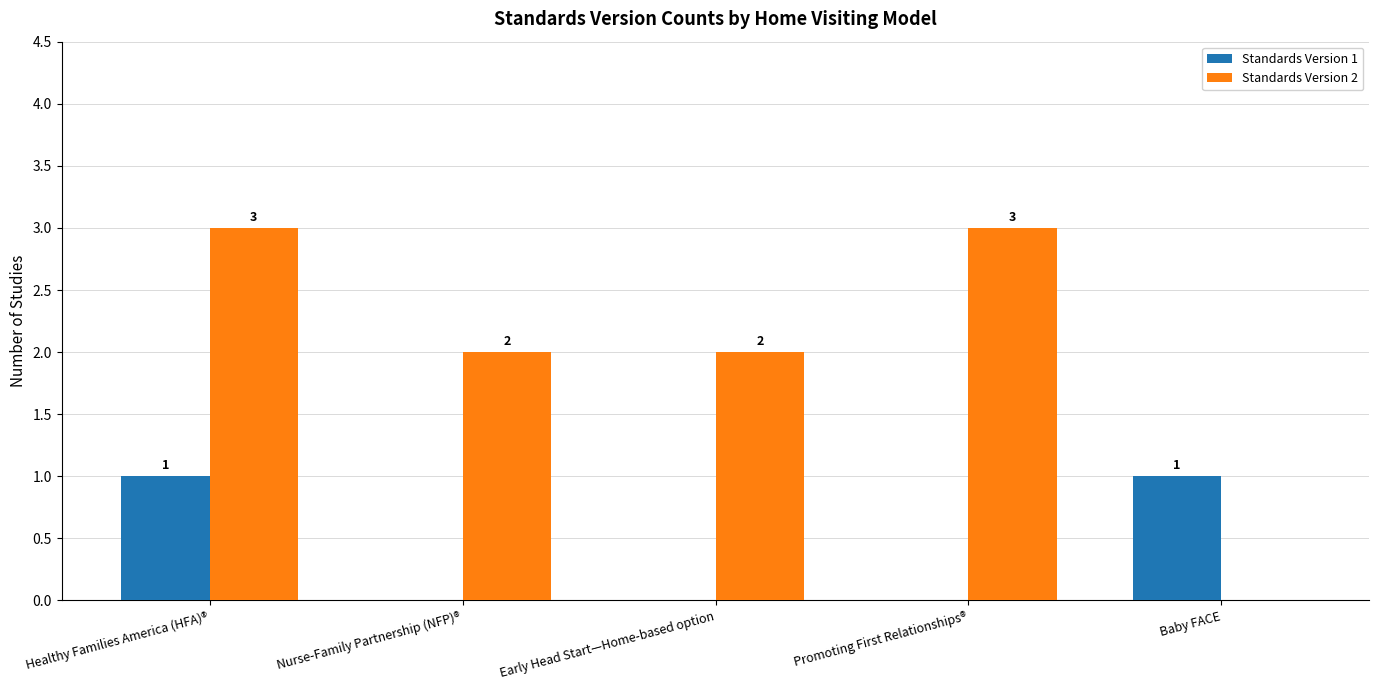

Which series has the largest total across all categories?

Standards Version 2